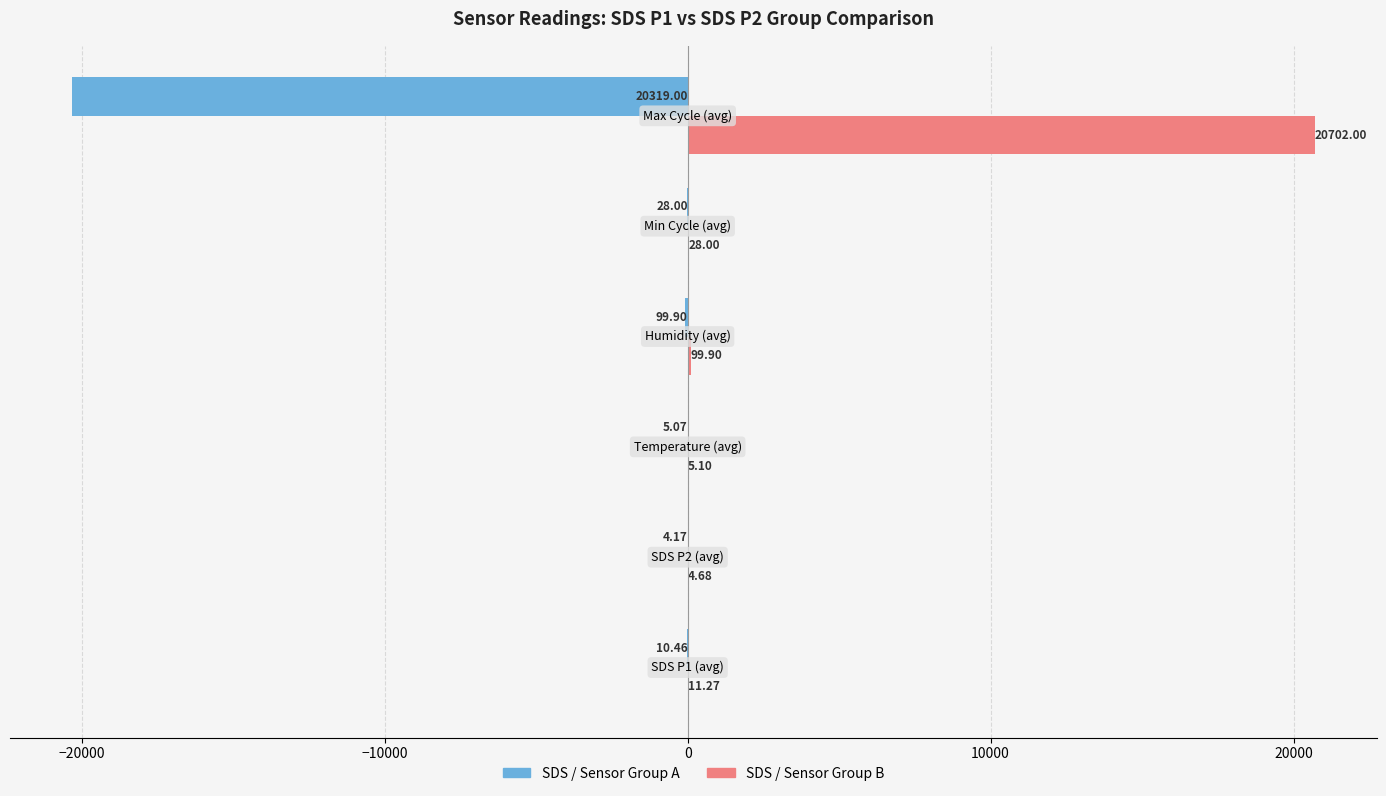

Which series has the largest total across all categories?

SDS / Sensor Group B